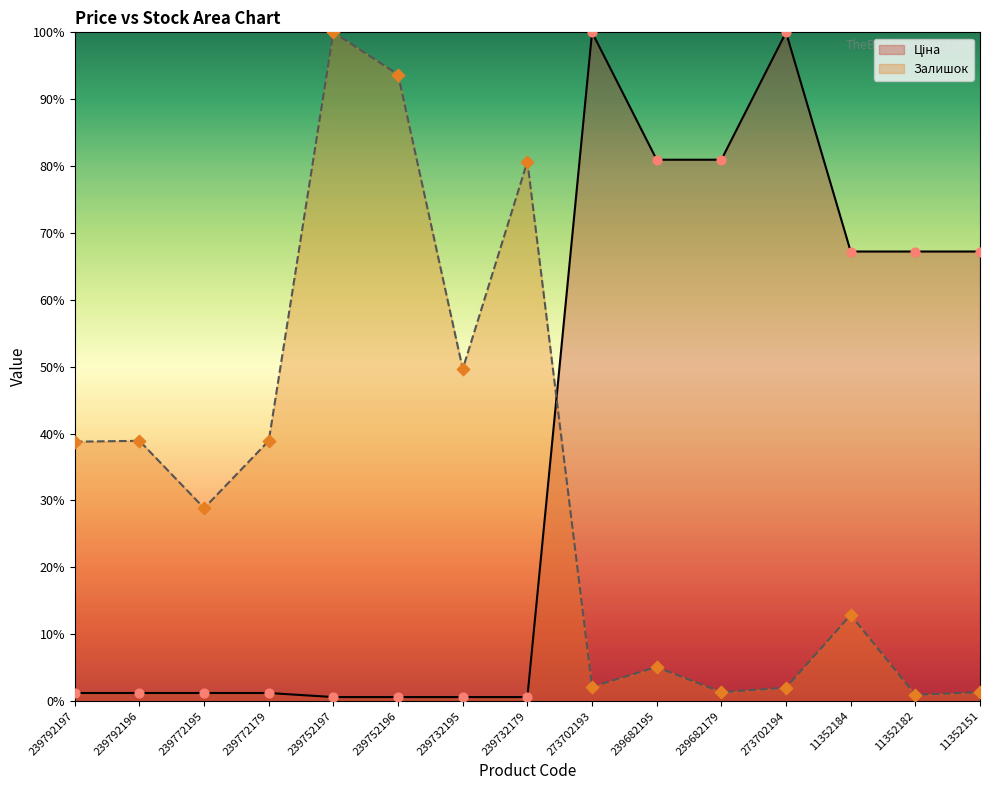

Which series has the largest total across all categories?

Ціна